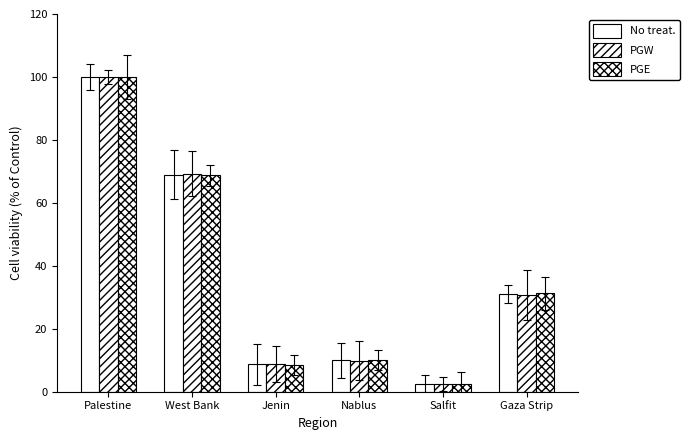

What is the maximum value for PGW?

100.0